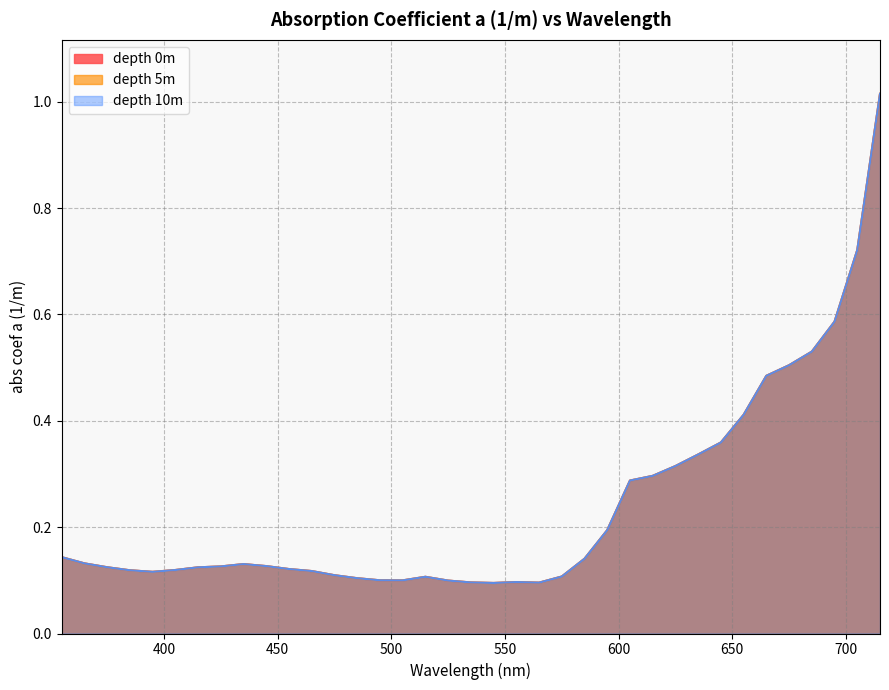

What is the maximum value shown in the chart?

1.0